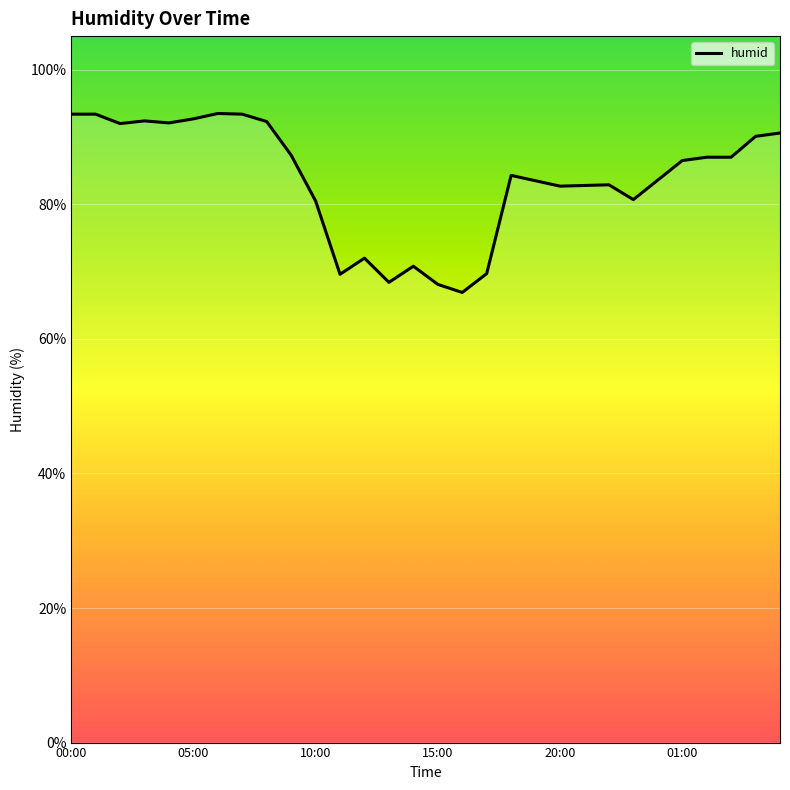

Does the chart display data point markers on the line(s)?

No